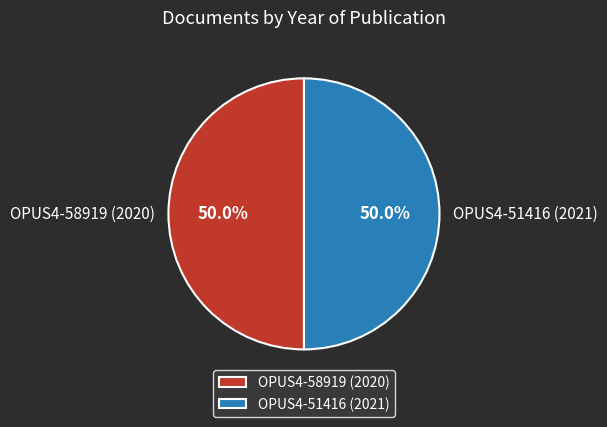

How many slices are in this pie chart?

2